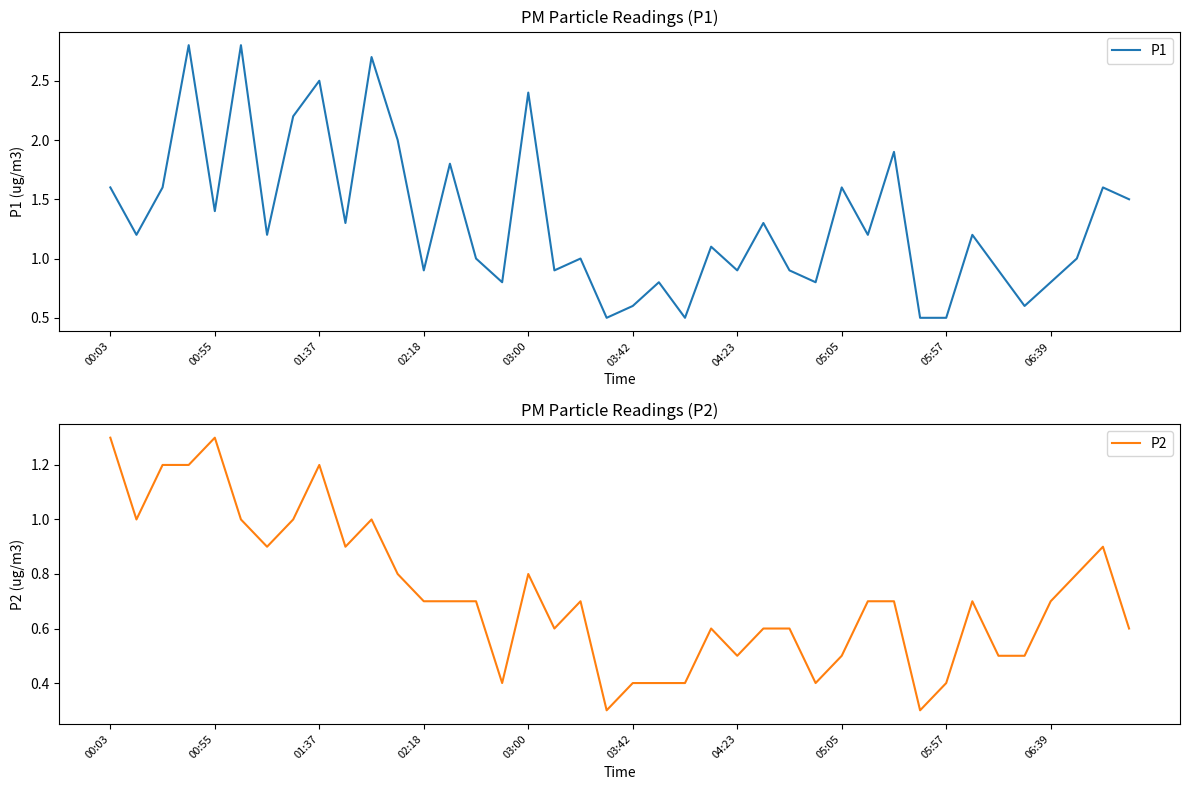

True or false: P2 and P1 cross at least once.

False